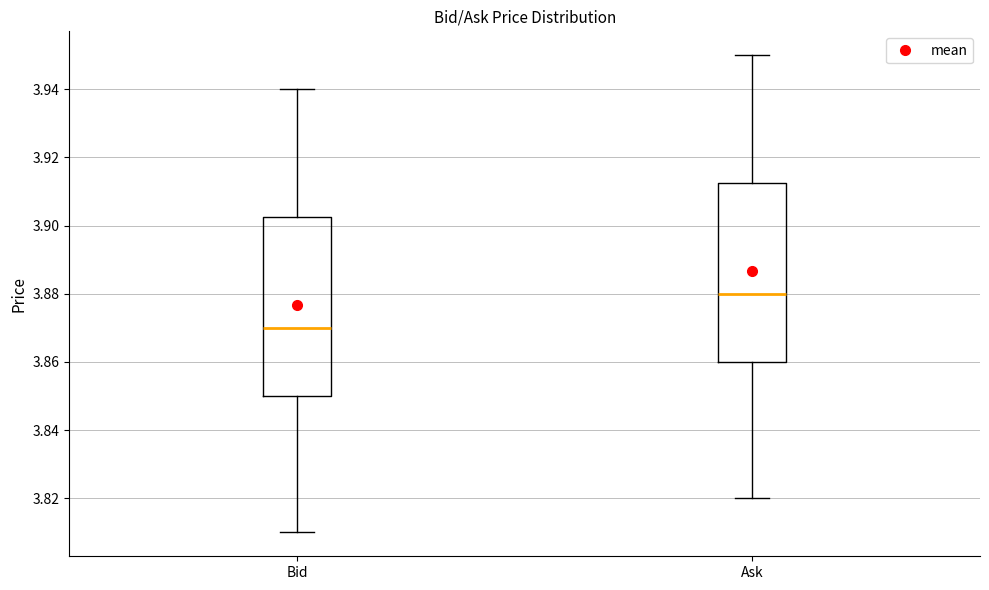

Where does the upper whisker of the box for Ask end on the y-axis? The values are not printed on the chart, so give them approximately, as read against the axis.

3.950